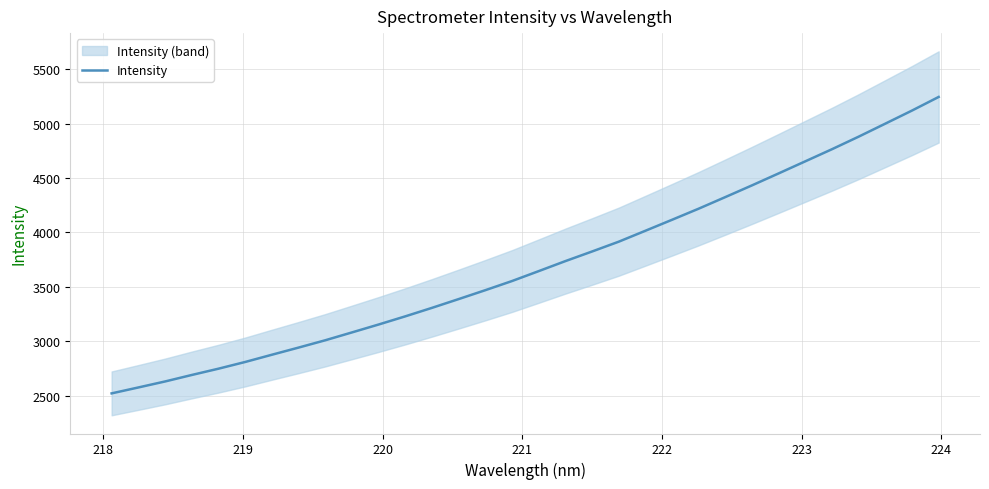

Is it true that the value at 24 is 1260.0?

False